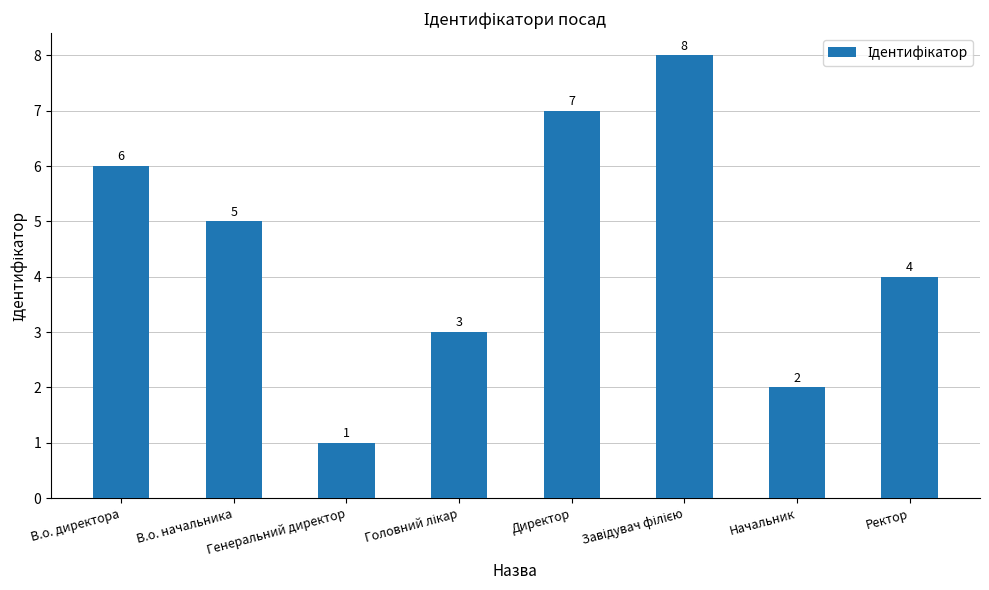

The chart shows a value of 6 at В.о. директора. True or false?

True